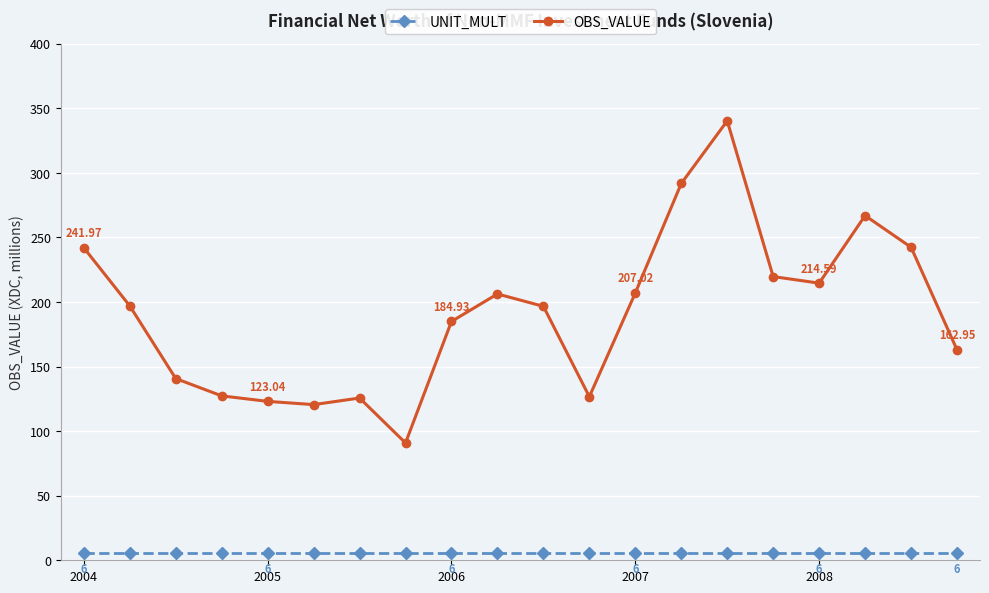

Which series has the largest total across all categories?

OBS_VALUE